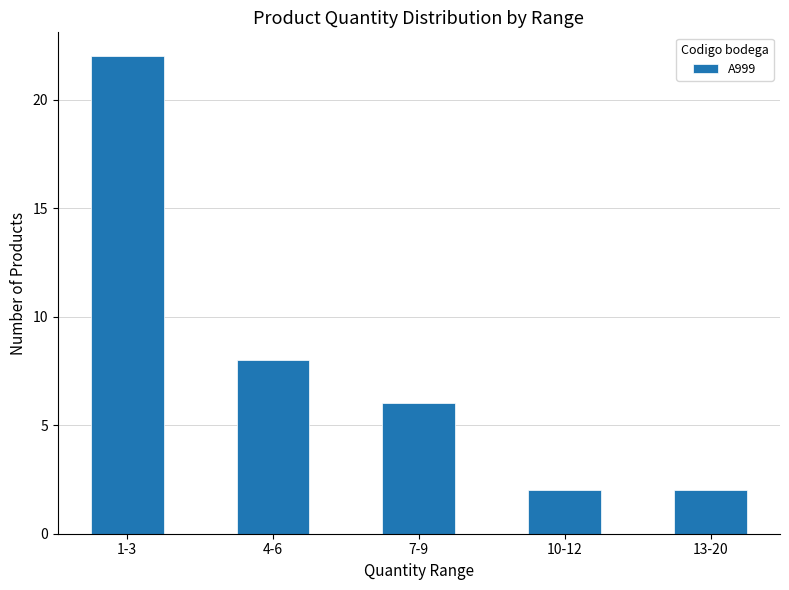

How many data points does each series have?

5